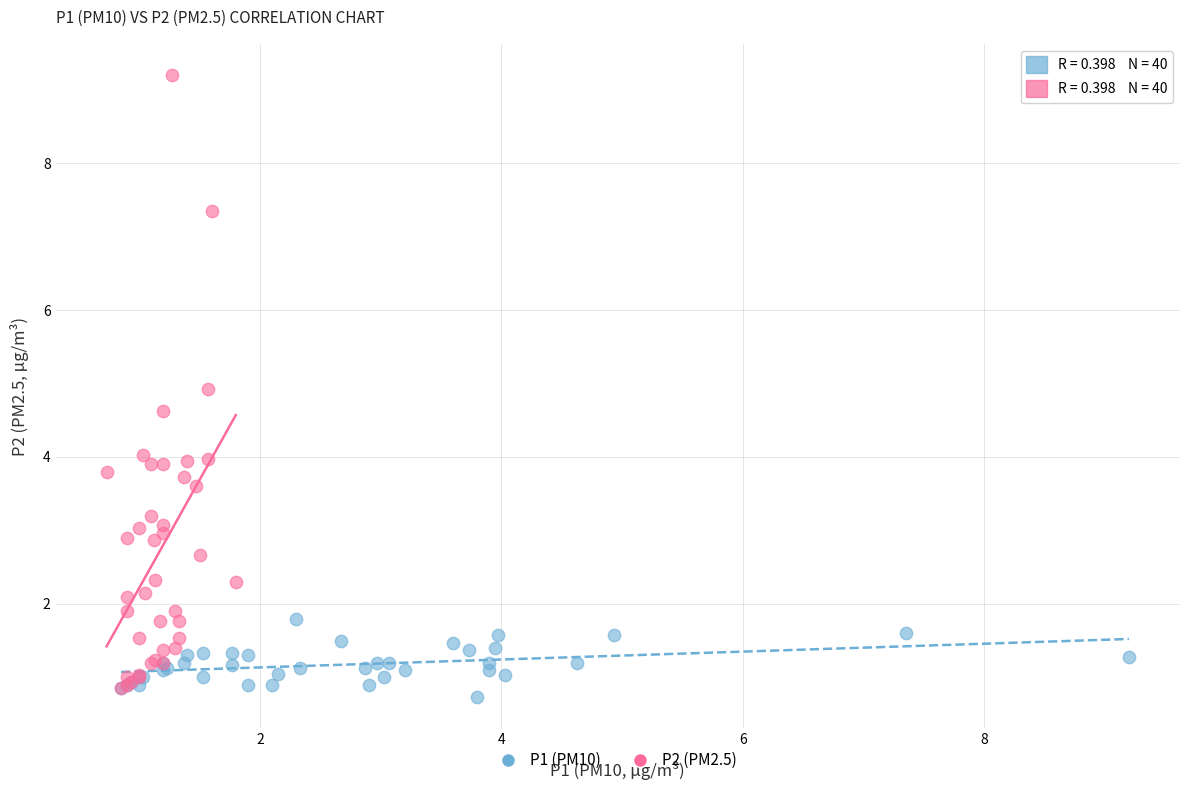

Which series reaches the maximum Y coordinate?

P2 (PM2.5)